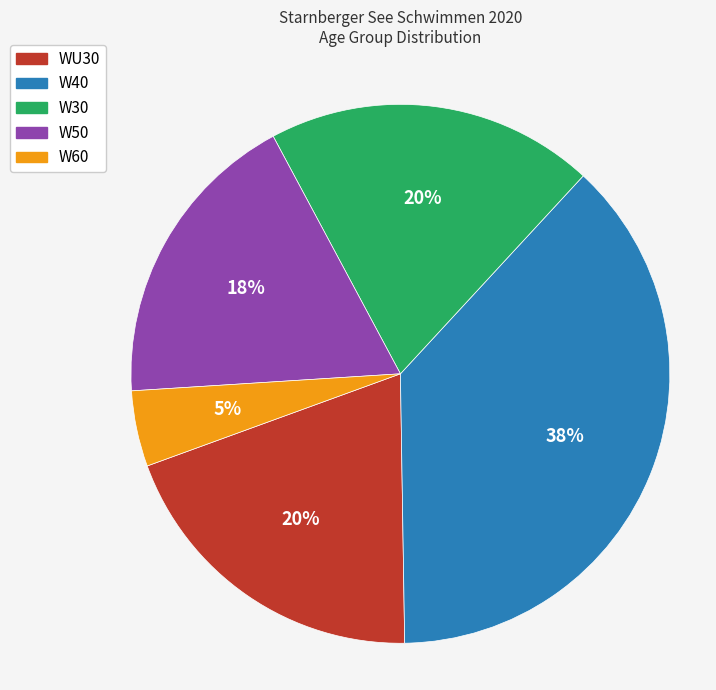

Does any single category account for the majority?

No